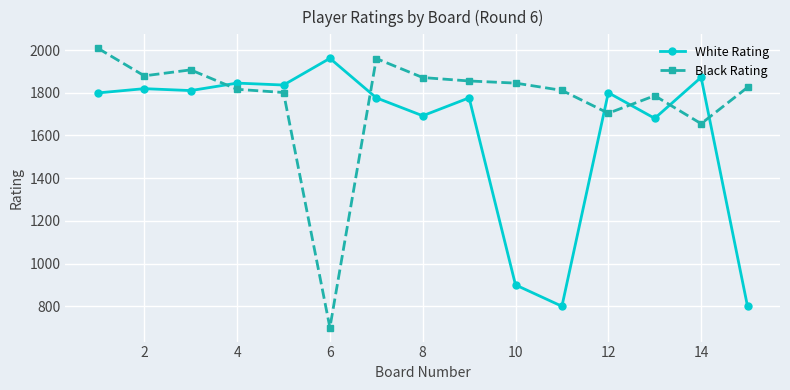

List the series in order of their overall mean, lowest first.

White Rating, Black Rating